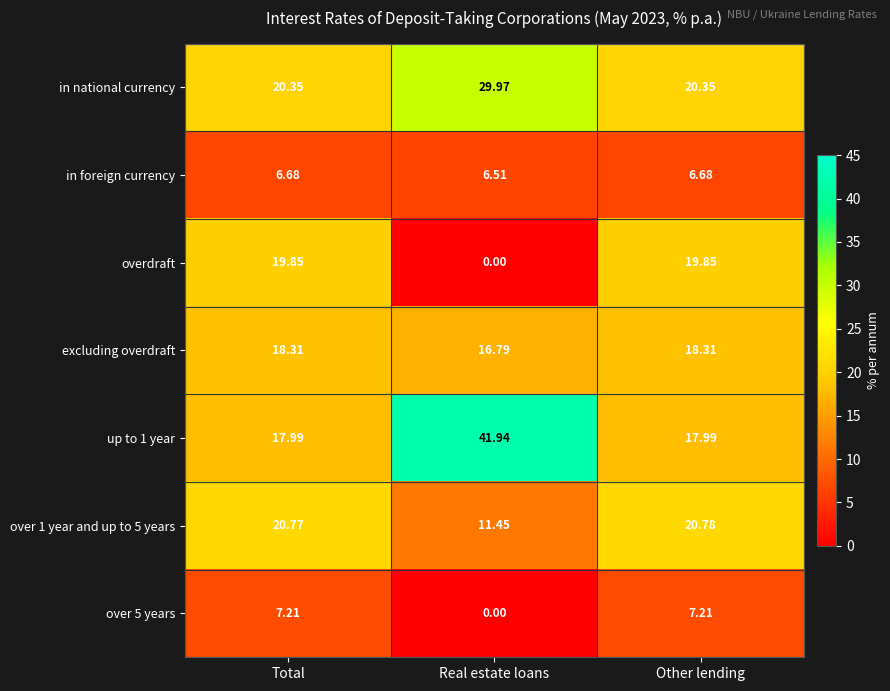

How many data points does each series have?

3